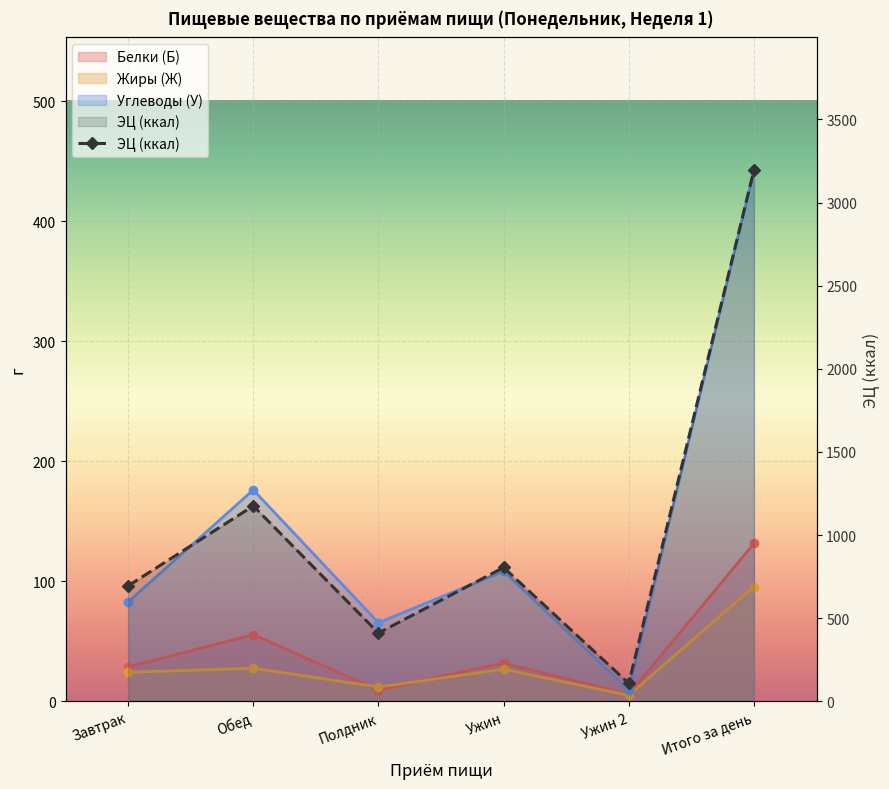

Rank the series by their maximum value, from lowest to highest.

Жиры (Ж), Белки (Б), Углеводы (У), ЭЦ (ккал)